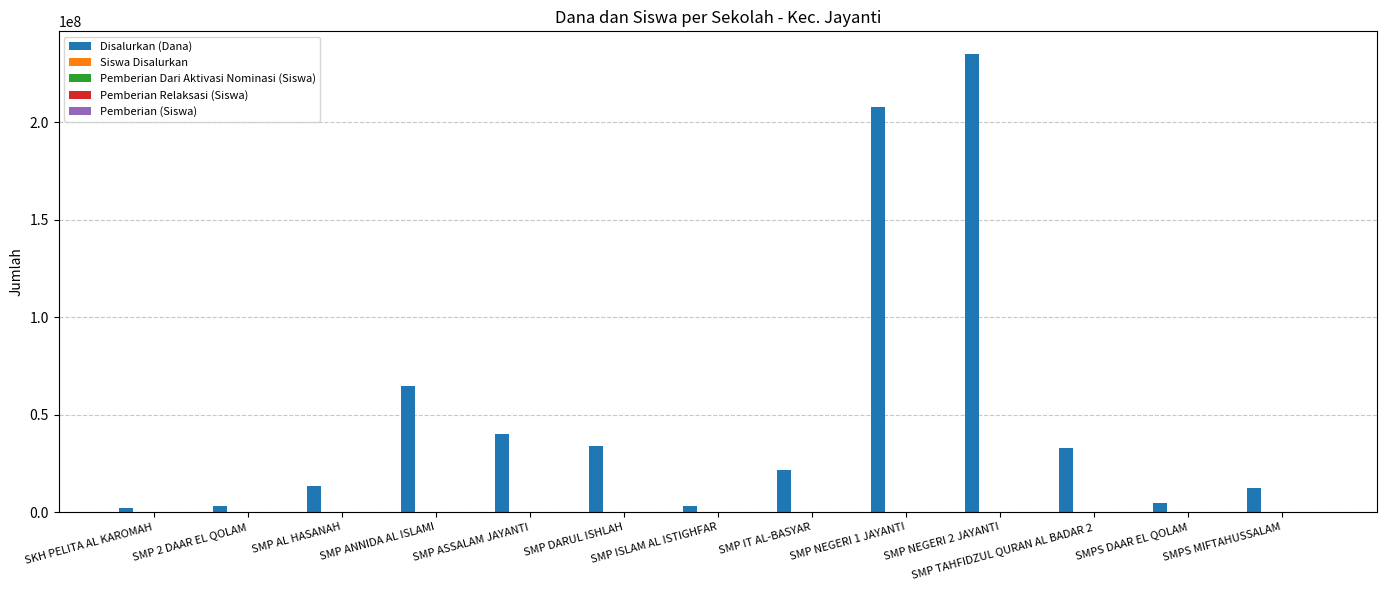

Are the bars horizontal?

No